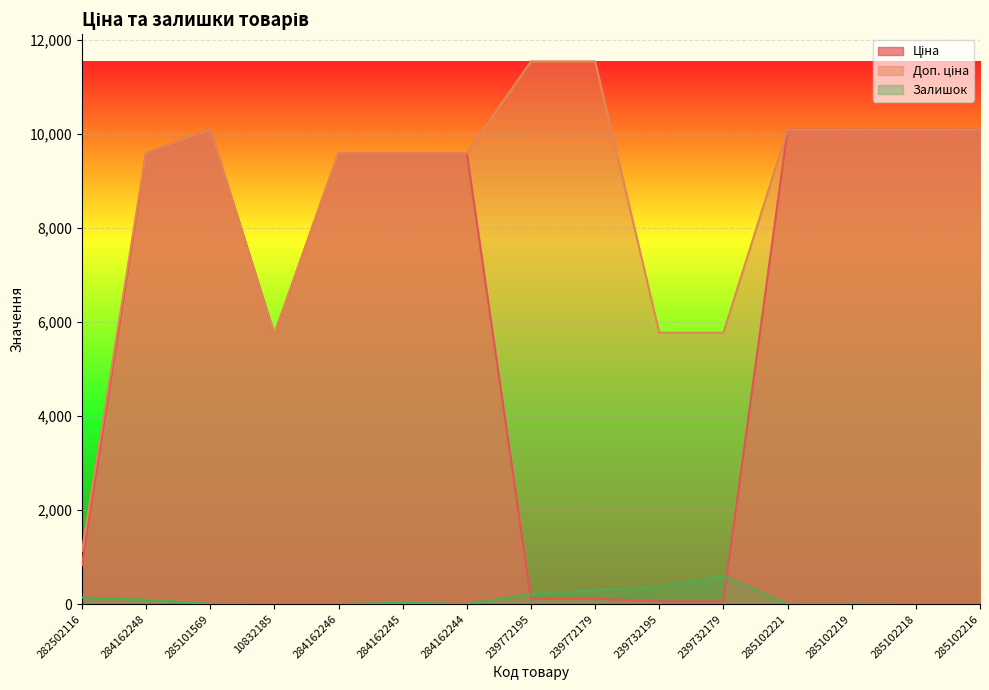

Is the value of Залишок at 10832185 greater than the value of Ціна at 285101569?

No